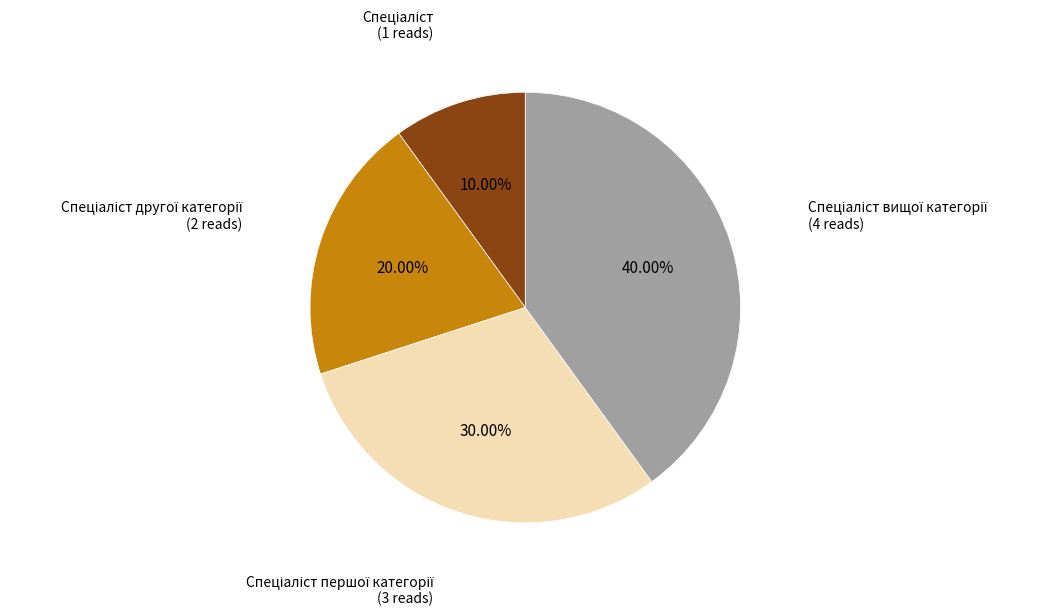

Is there a majority slice in this chart?

No